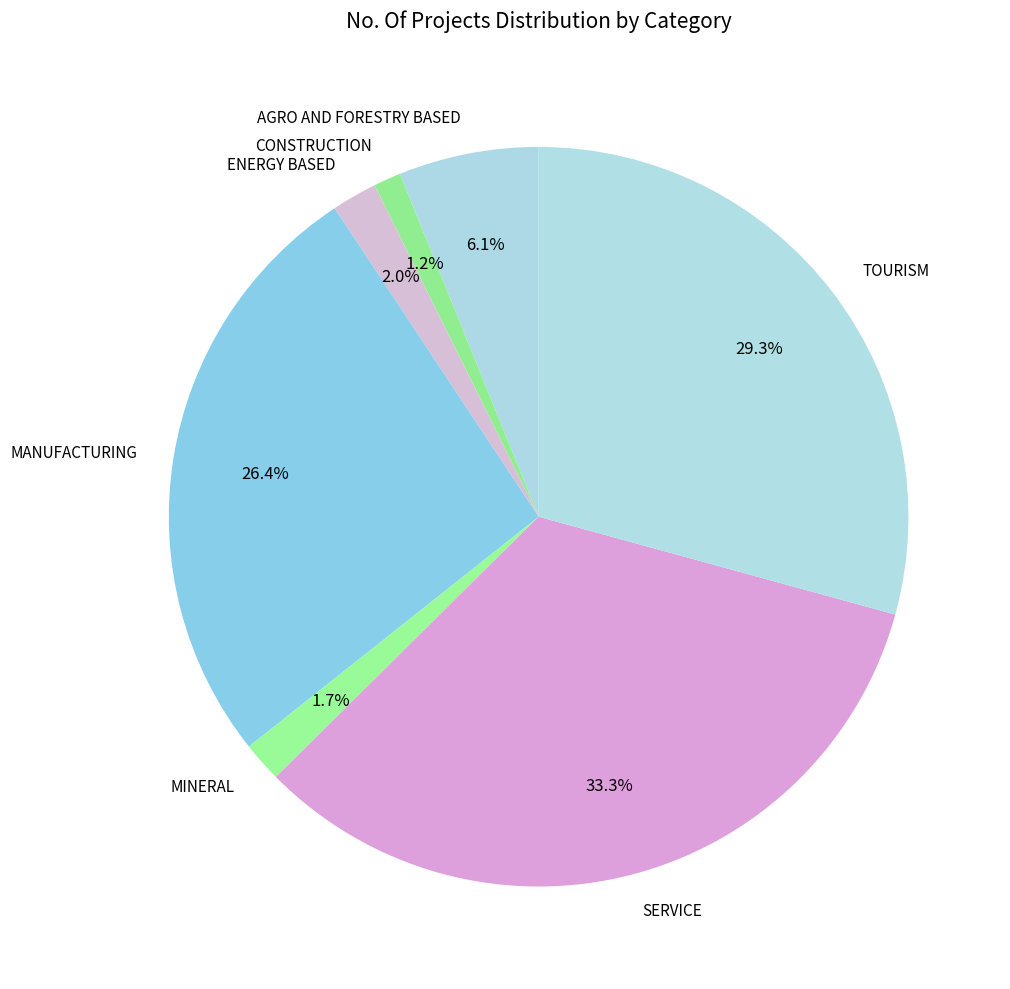

What percentage is the ENERGY BASED slice, to the nearest percent?

2%